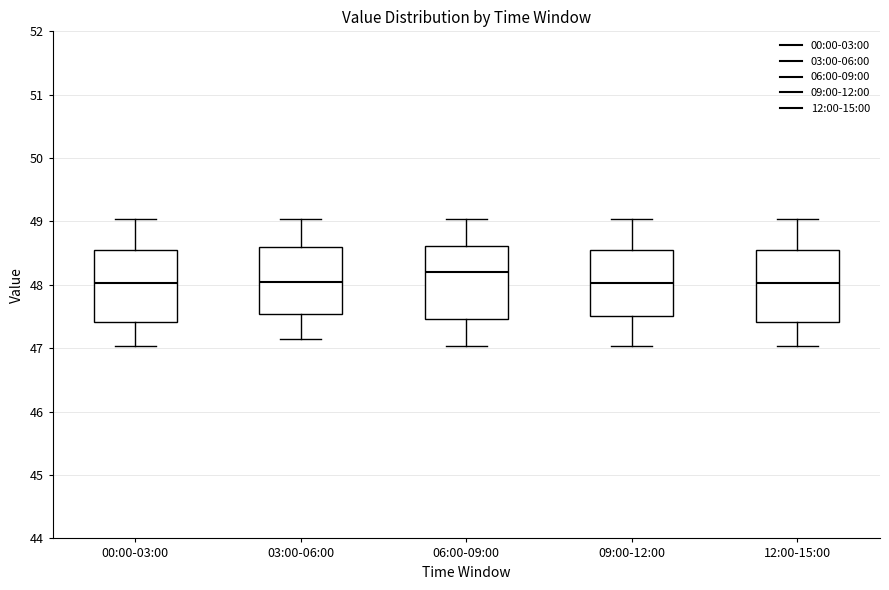

Reading left to right, transcribe this box plot: for each box, give where its median line is, the range the box spans, and where its two whiskers end, as read against the y-axis. The values are not printed on the chart, so give them approximately, as read against the axis.

00:00-03:00: median 48.0, box 47.4 to 48.5, whiskers 47.0 to 49.0
03:00-06:00: median 48.1, box 47.5 to 48.6, whiskers 47.1 to 49.0
06:00-09:00: median 48.2, box 47.5 to 48.6, whiskers 47.0 to 49.0
09:00-12:00: median 48.0, box 47.5 to 48.5, whiskers 47.0 to 49.0
12:00-15:00: median 48.0, box 47.4 to 48.5, whiskers 47.0 to 49.0